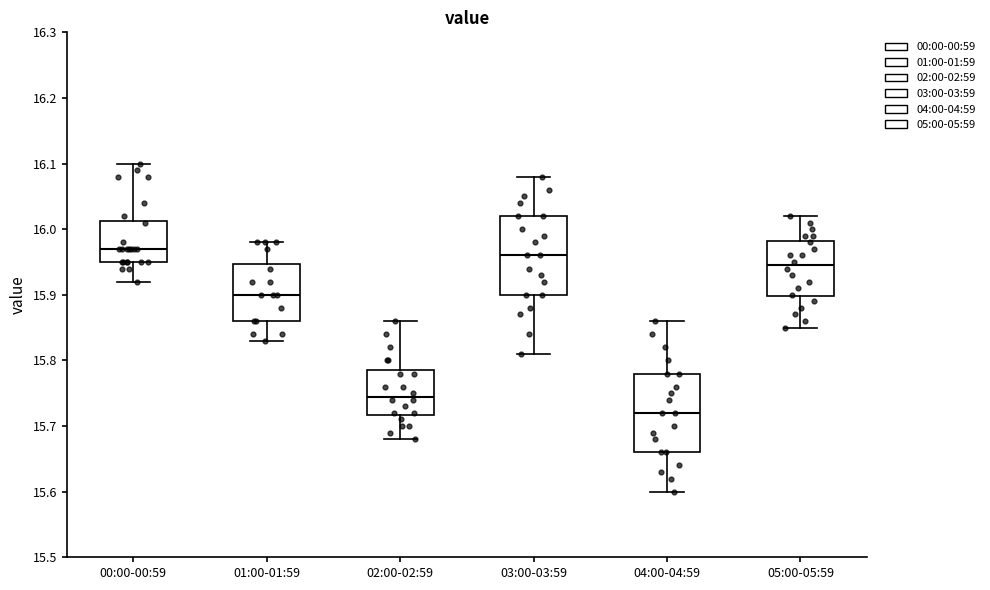

Reading left to right, transcribe this box plot: for each box, give where its median line is, the range the box spans, and where its two whiskers end, as read against the y-axis. The values are not printed on the chart, so give them approximately, as read against the axis.

00:00-00:59: median 15.97, box 15.95 to 16.01, whiskers 15.92 to 16.10
01:00-01:59: median 15.90, box 15.86 to 15.95, whiskers 15.83 to 15.98
02:00-02:59: median 15.75, box 15.72 to 15.79, whiskers 15.68 to 15.86
03:00-03:59: median 15.96, box 15.90 to 16.02, whiskers 15.81 to 16.08
04:00-04:59: median 15.72, box 15.66 to 15.78, whiskers 15.60 to 15.86
05:00-05:59: median 15.95, box 15.90 to 15.98, whiskers 15.85 to 16.02